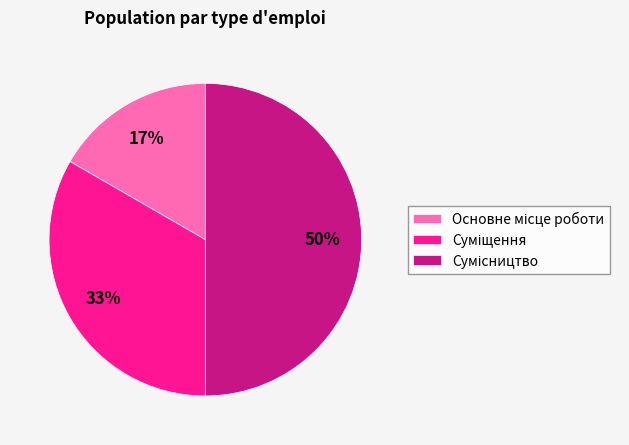

To the nearest percent, what is the difference between the largest and smallest slice percentages?

33%